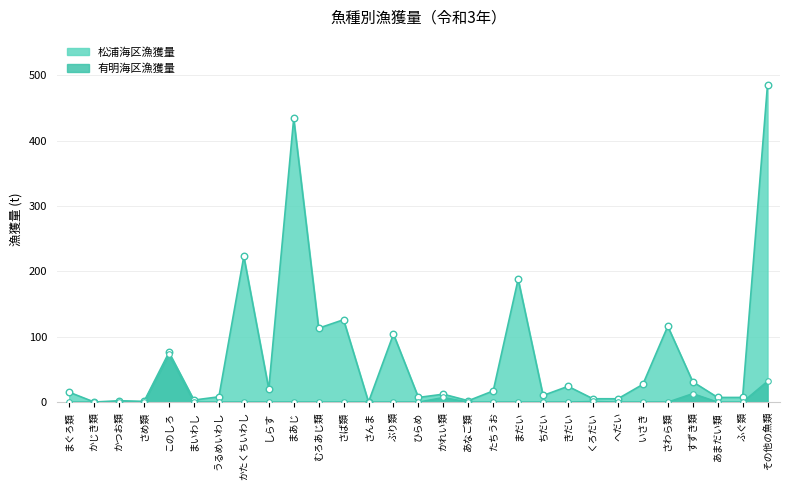

What is the total value across all series at しらす?

20